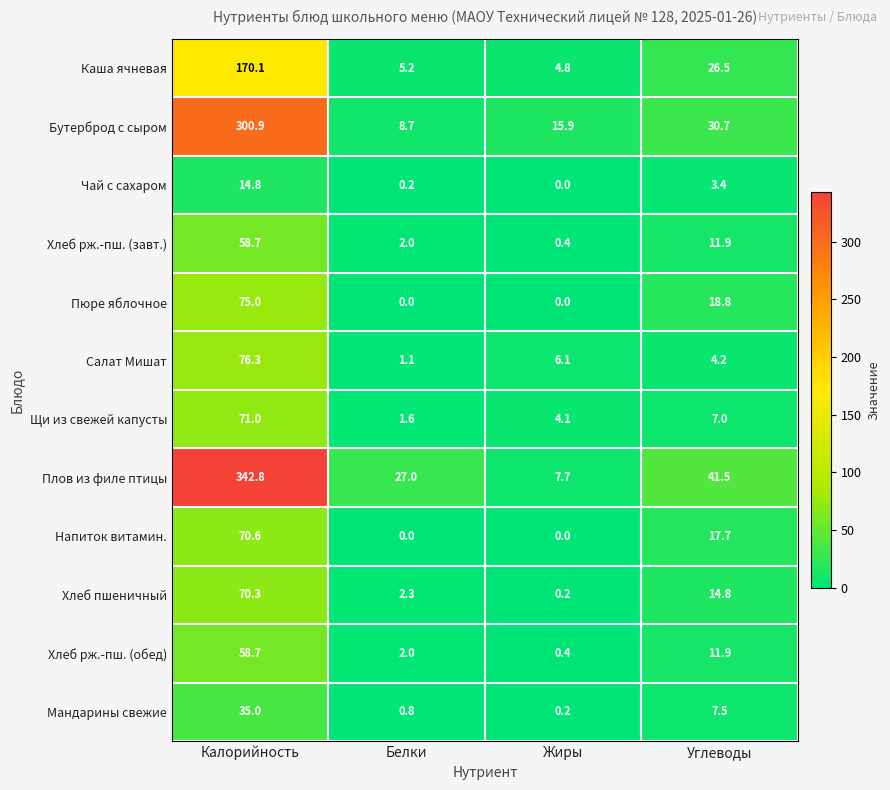

At which category is the sum across all series the highest?

Калорийность